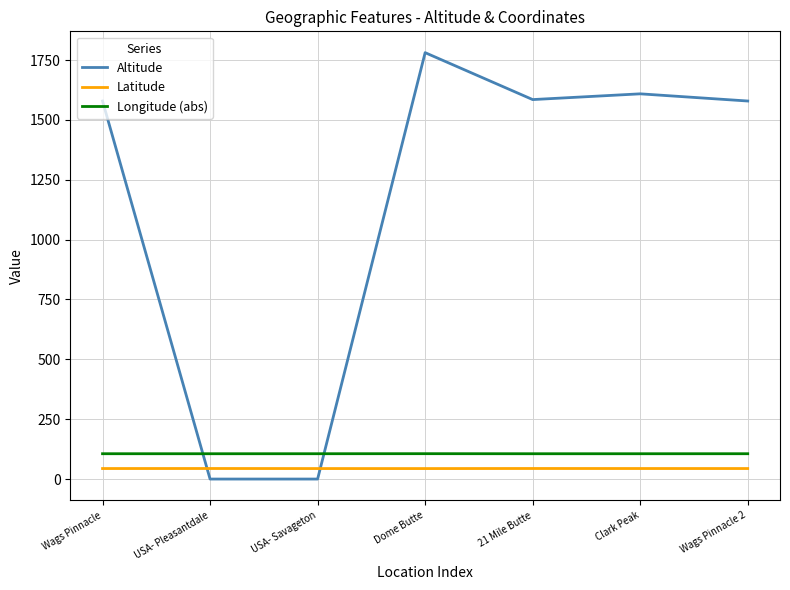

What position from the right is Clark Peak?

2